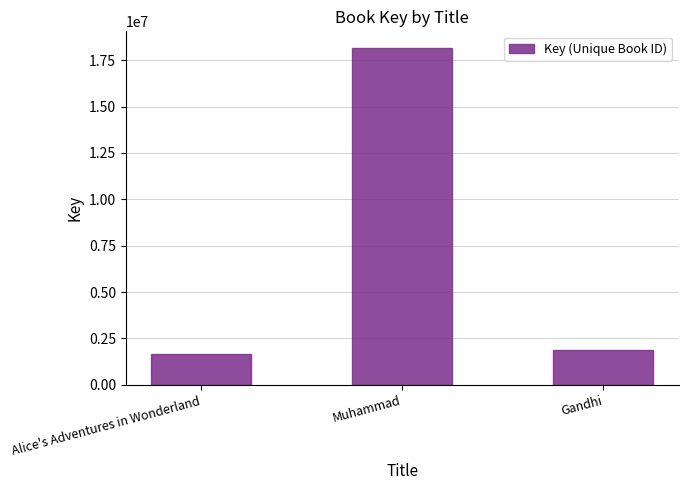

Reading left to right, transcribe all the data shown in this chart.

1671816	18145886	1882691